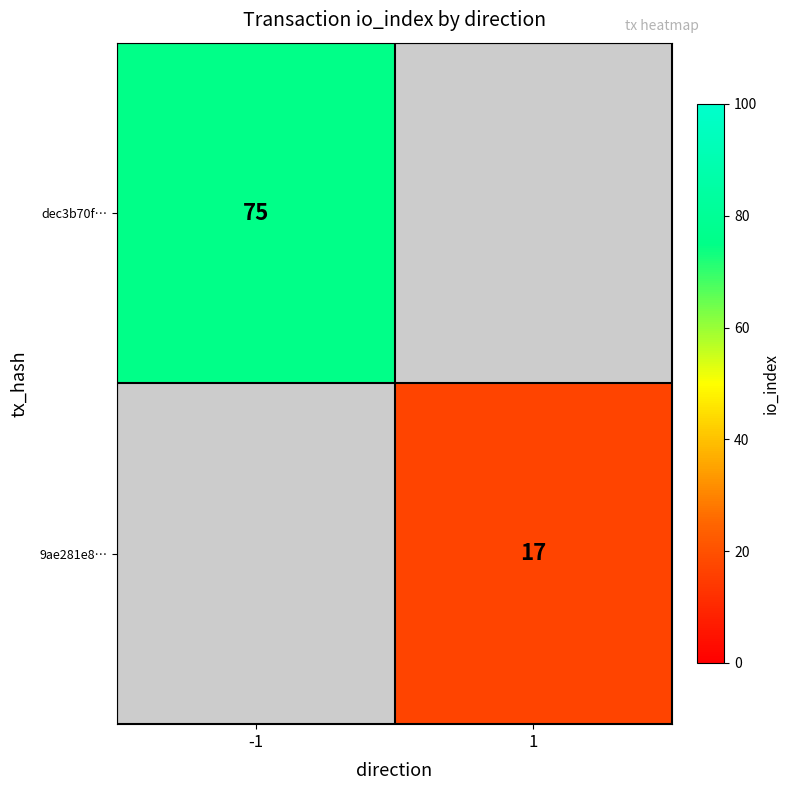

What is the smallest value displayed?

17.0